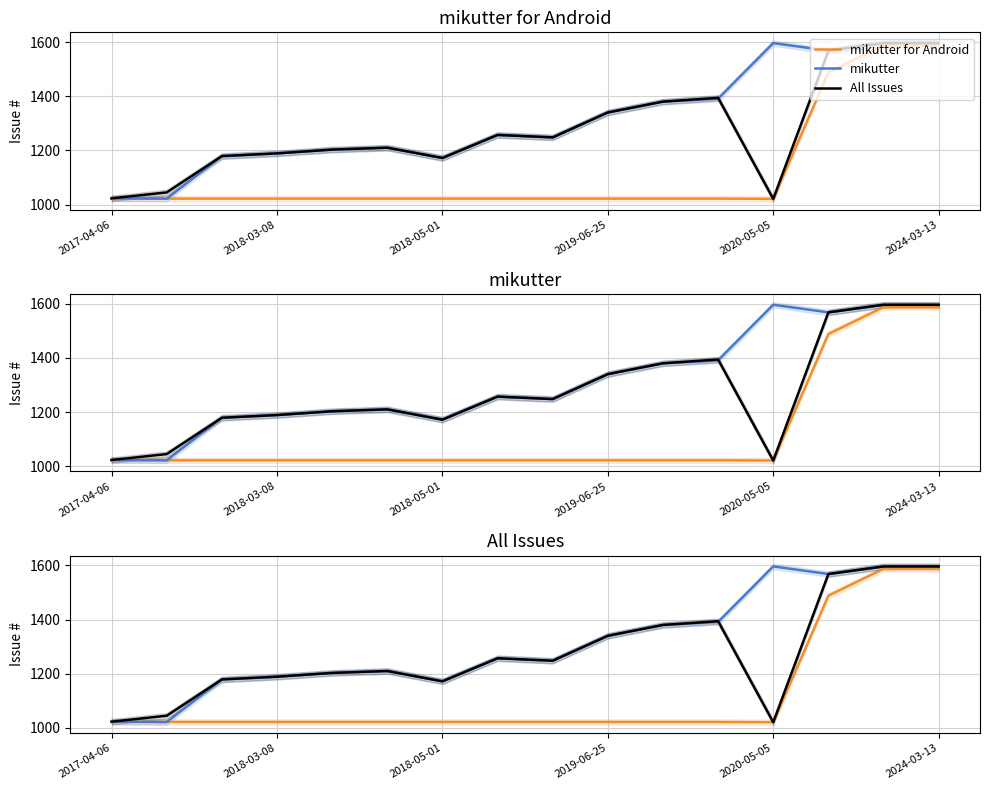

Reading left to right, what are all the values shown in this chart?

mikutter for Android: 1023	1022	1022	1022	1022	1022	1022	1022	1022	1022	1022	1022	1021	1488	1587	1587
mikutter: 1023	1022	1179	1189	1203	1210	1172	1257	1248	1340	1380	1391	1596	1568	1596	1596
All Issues: 1023	1045	1179	1189	1203	1210	1172	1257	1248	1340	1380	1394	1021	1568	1596	1596